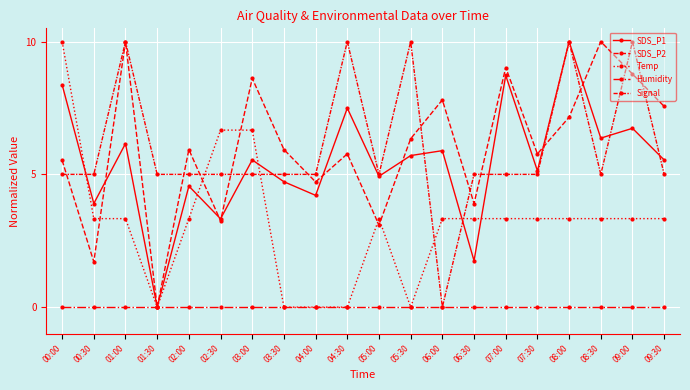

How many values in SDS_P2 are above zero?

19